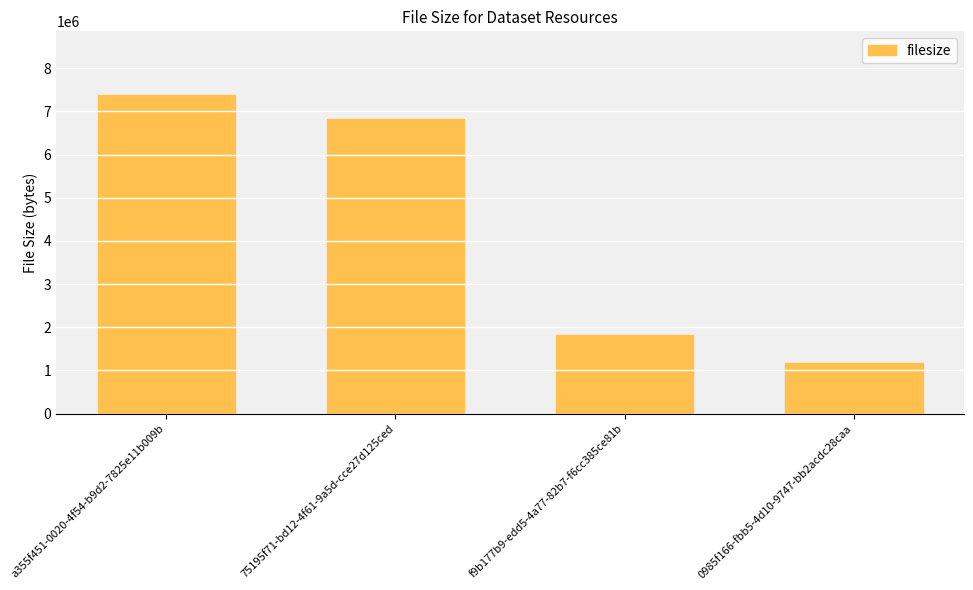

How many bars are there in total?

4